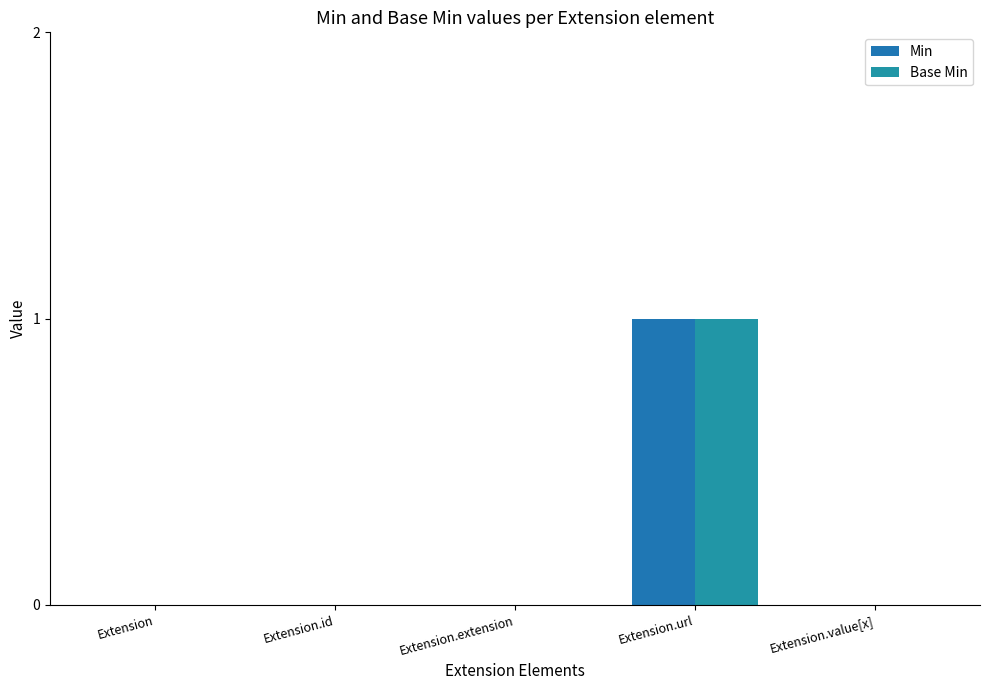

Rank the series at Extension from highest to lowest value.

Min, Base Min